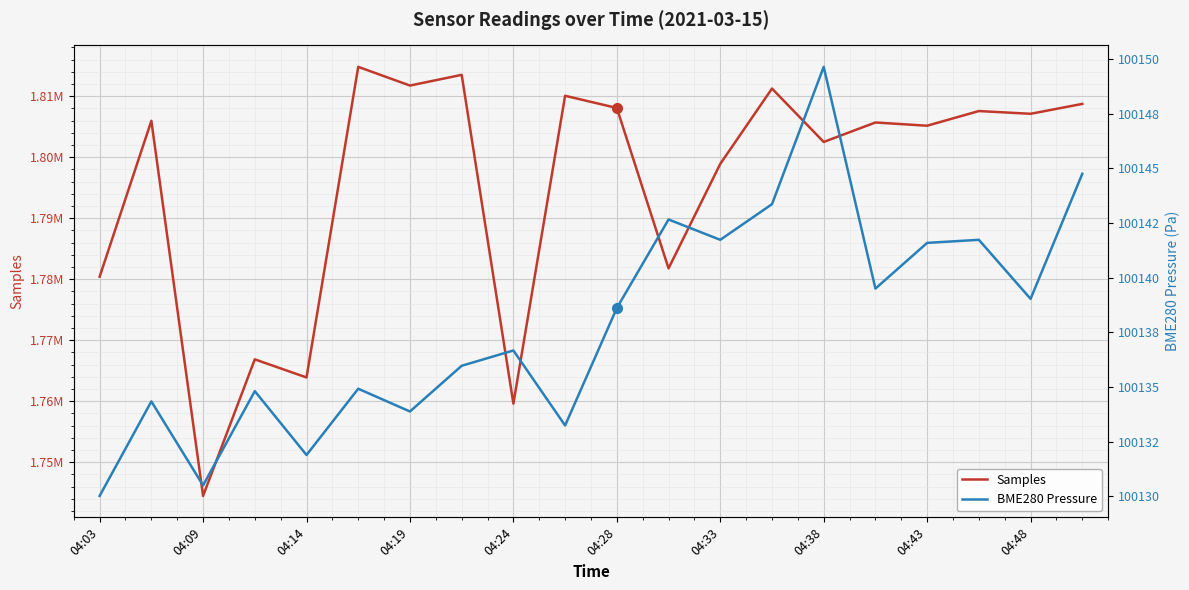

What is the sum of all BME280 Pressure values?

2002758.8